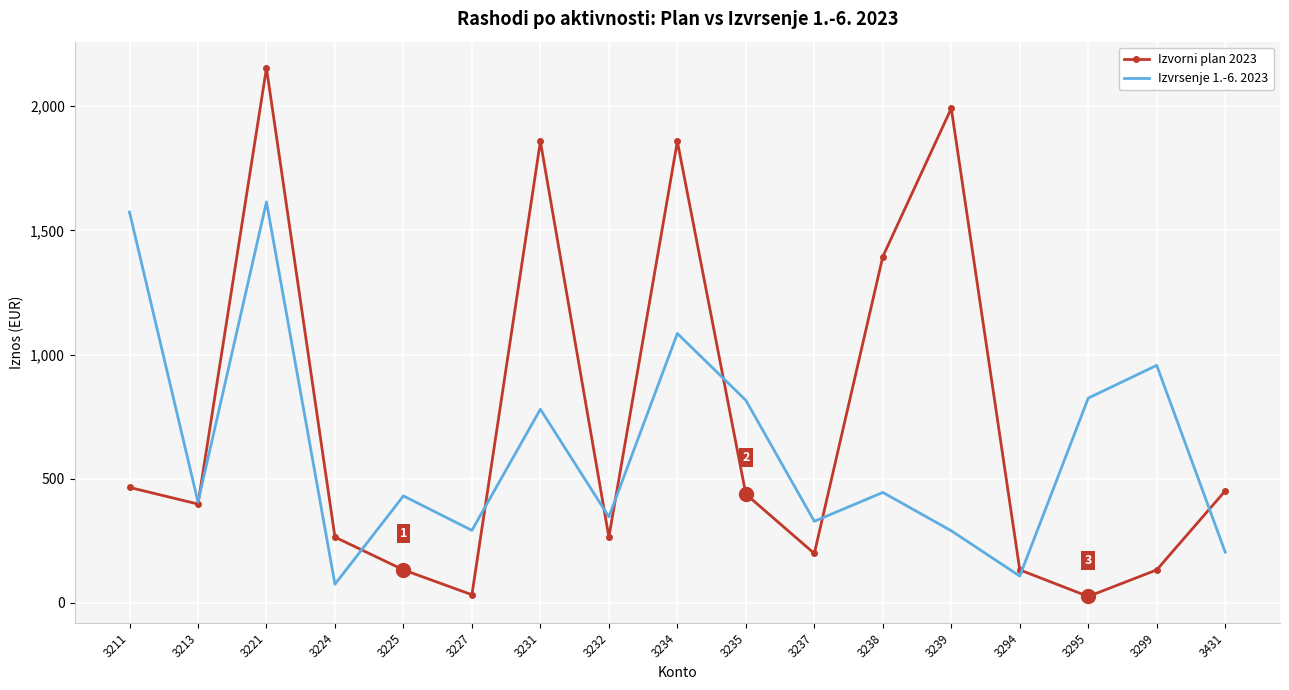

At how many categories does at least one series exceed 505?

9